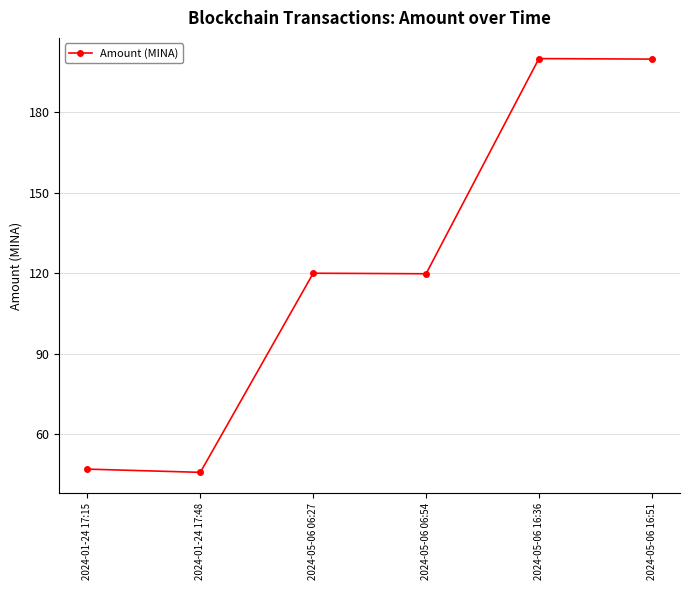

What is the maximum value shown in the chart?

200.0